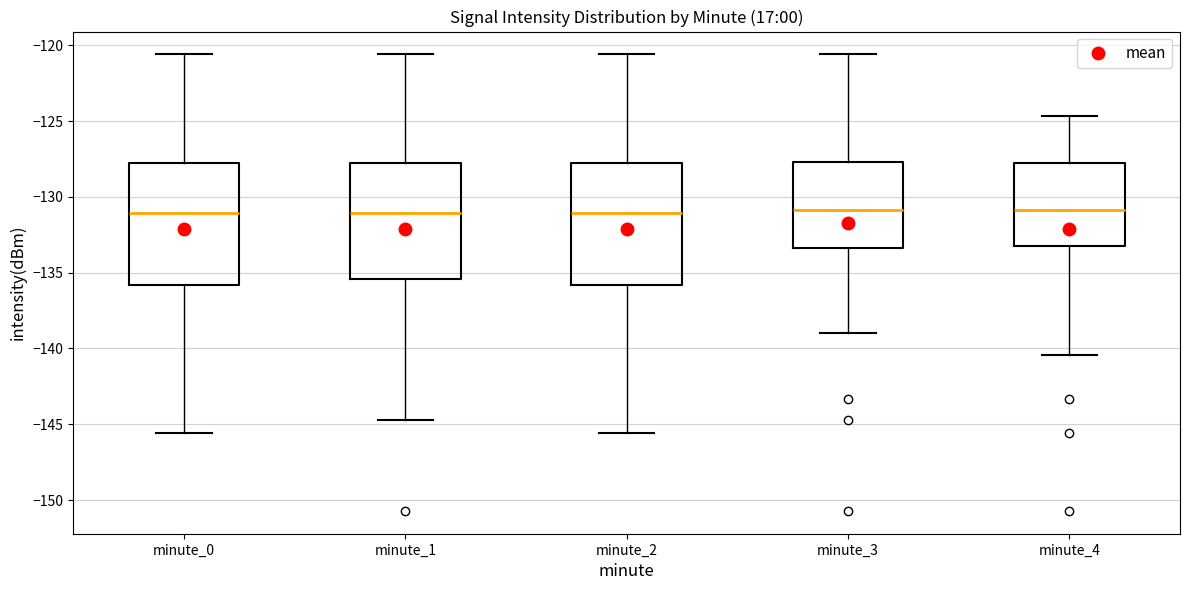

Where does the median line of the box for minute_2 sit on the y-axis? The values are not printed on the chart, so give them approximately, as read against the axis.

-131.0